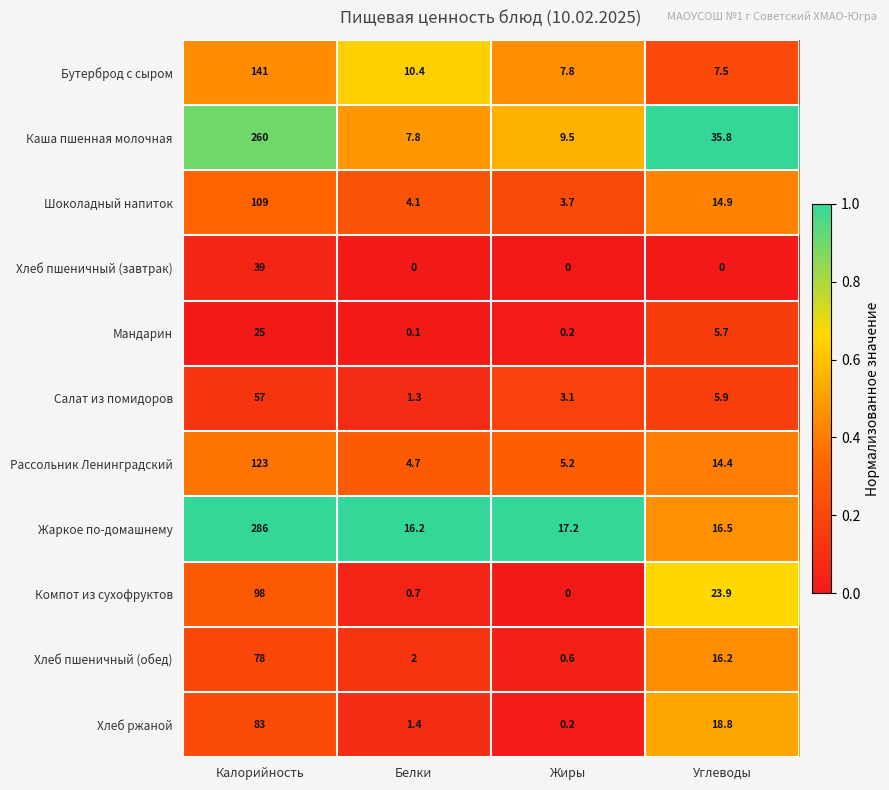

True or false: Хлеб пшеничный (завтрак) has a value of 54.1 at Калорийность.

False